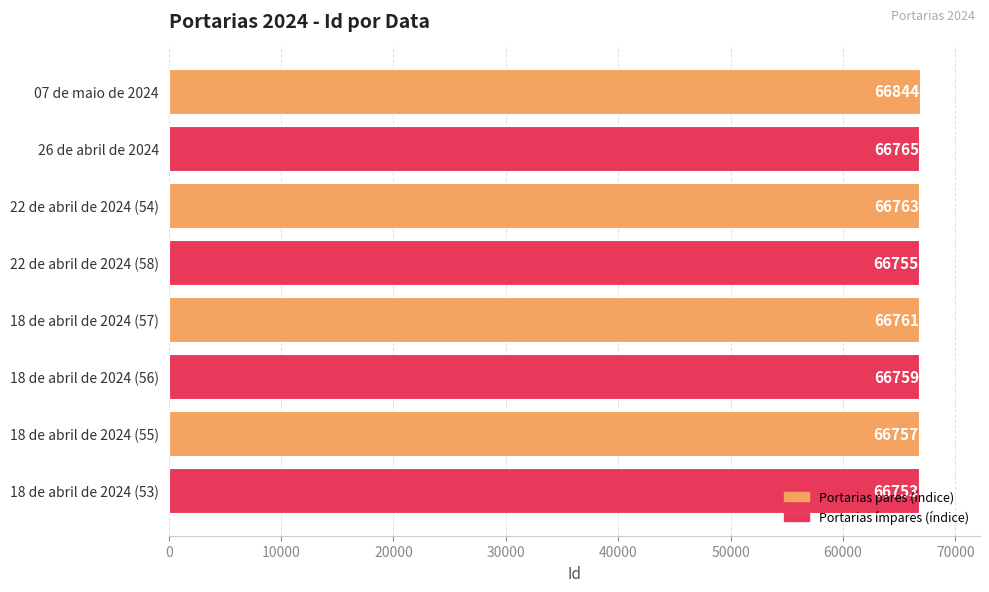

Approximately how many times larger is the value at 22 de abril de 2024 (58) compared to 22 de abril de 2024 (54)?

1.0